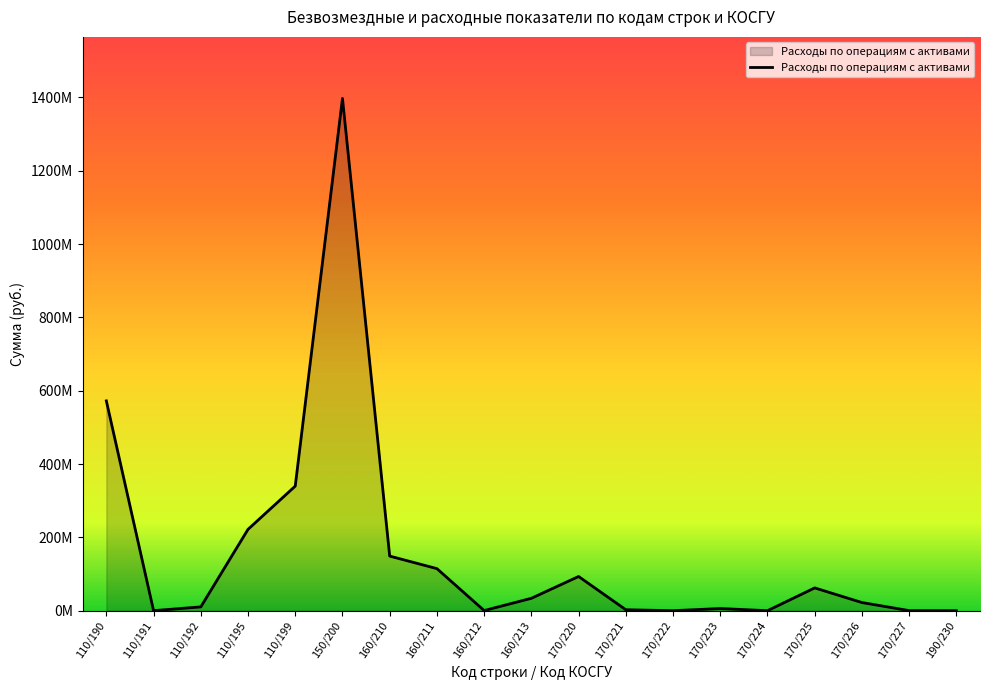

What is the label of the 5th point from the left?

110/199